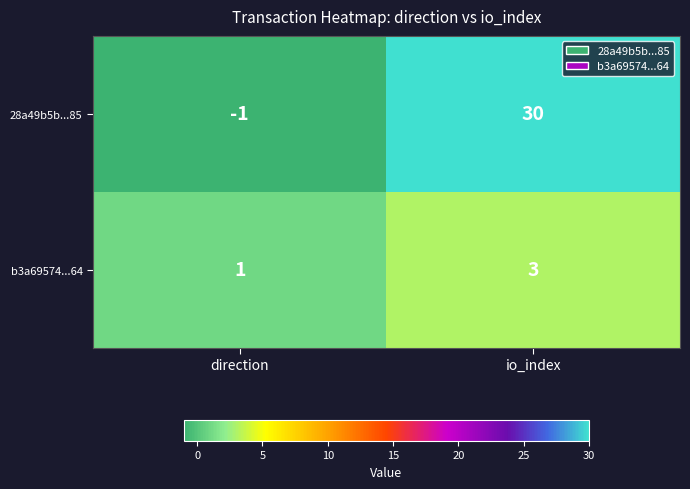

At which category is the sum across all series the highest?

io_index